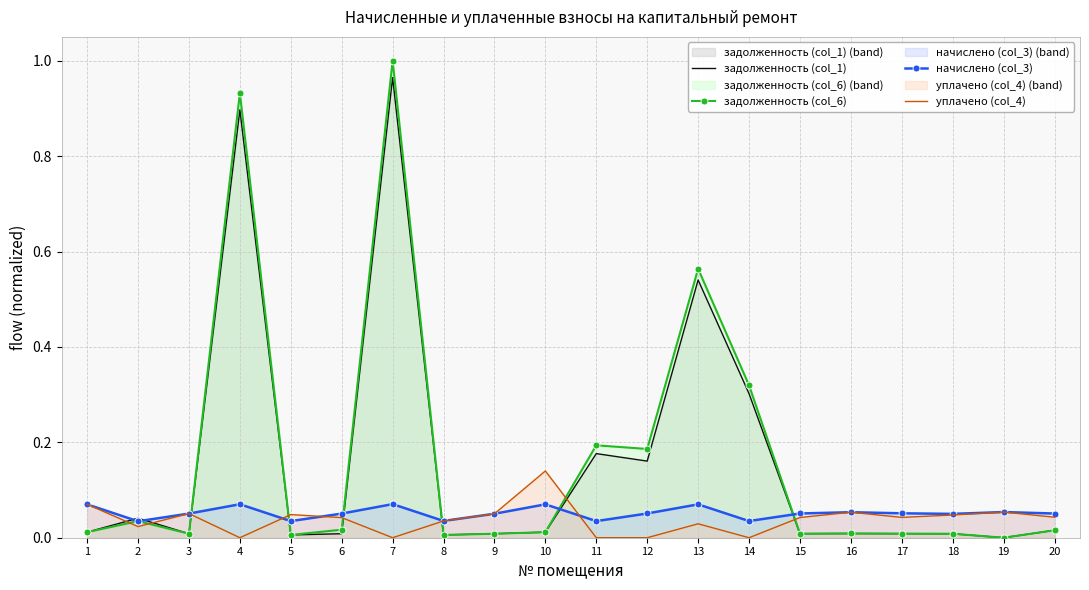

In начислено (col_3), how many points are lower than both neighbors (excluding endpoints)?

6